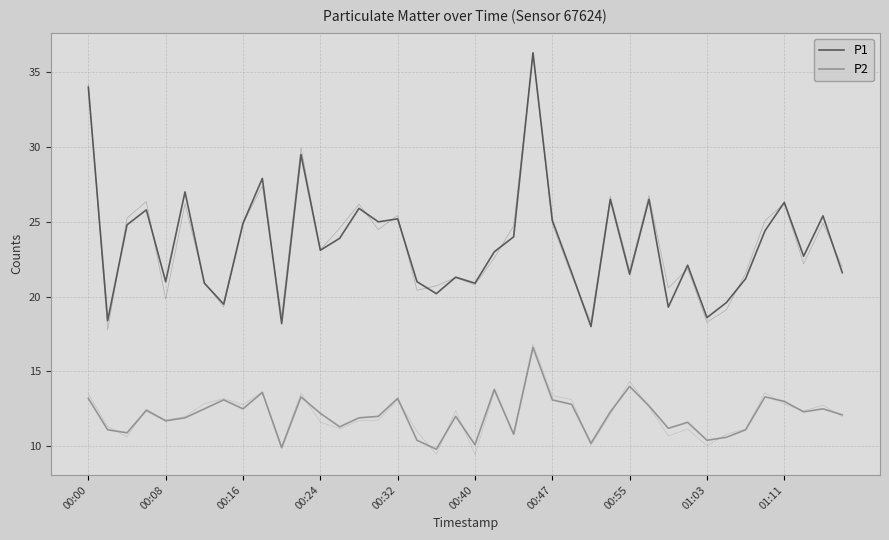

How many values in the P2 series are below 12?

17